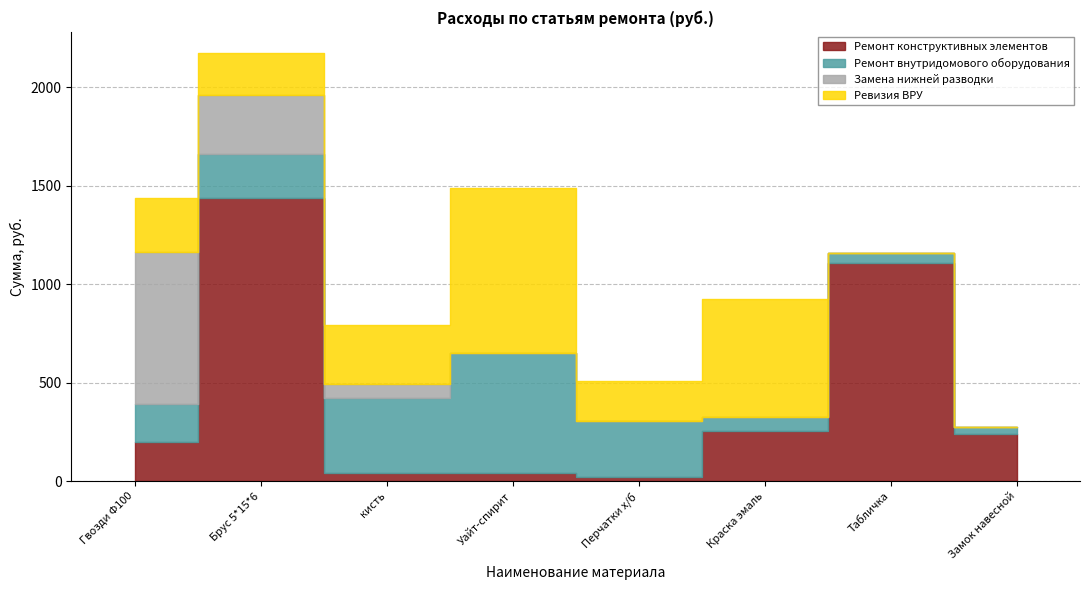

True or false: Ремонт конструктивных элементов has a value of 2091.4 at Брус 5*15*6.

False